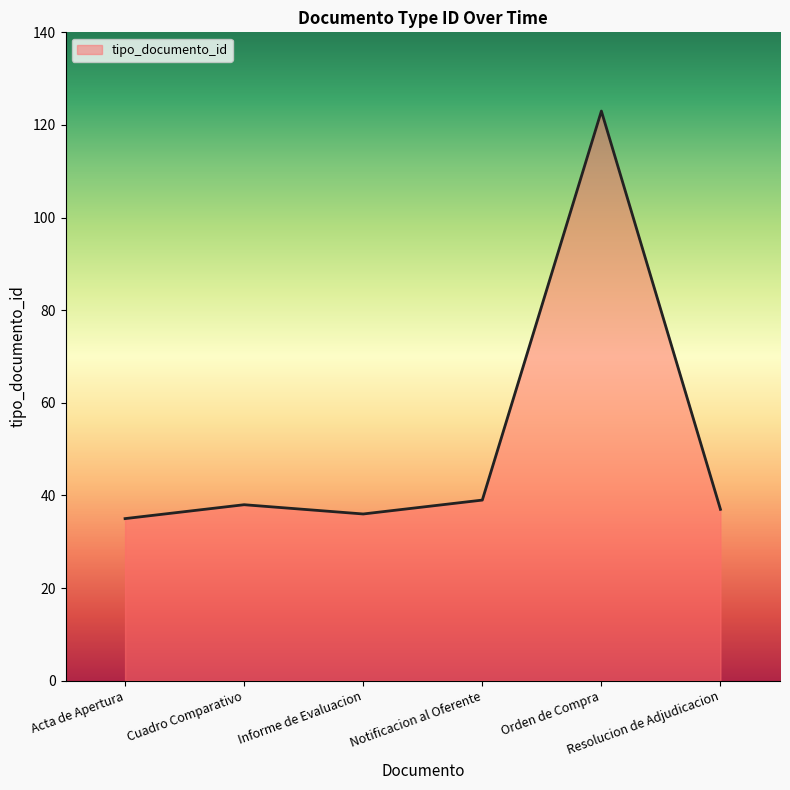

What is the difference between the maximum and second lowest values?

87